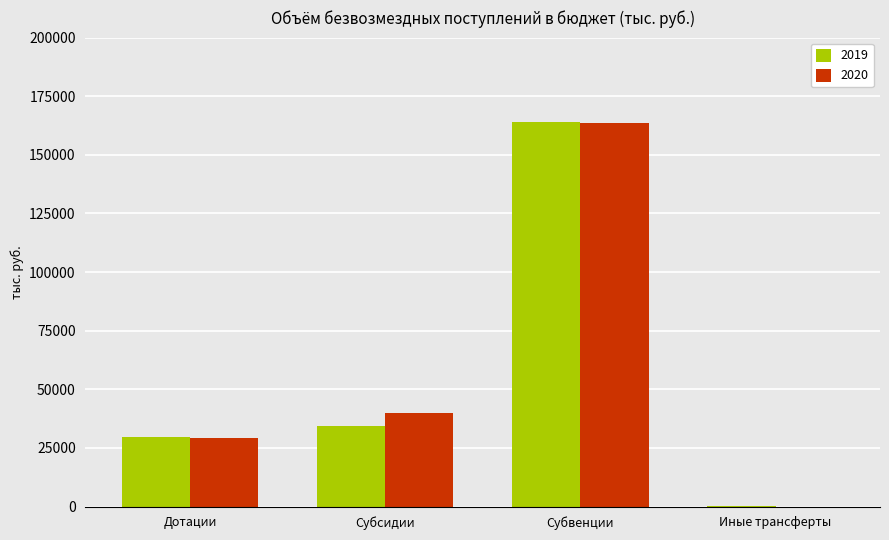

Reading left to right, what are all the values shown in this chart?

2019: 29507.5	34158.8	163922.6	63.0
2020: 29460.4	39864.5	163758.8	0.0